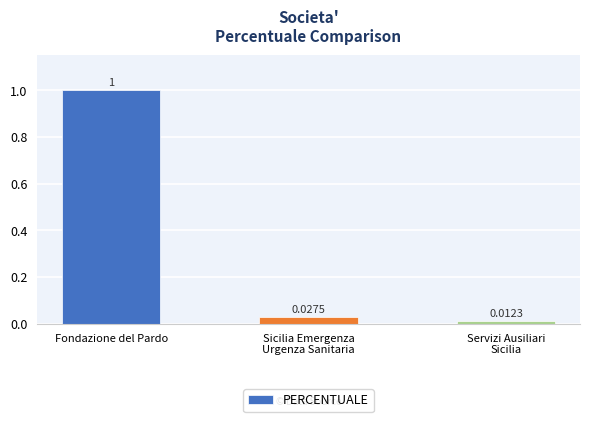

What position from the left is Sicilia Emergenza
Urgenza Sanitaria?

2